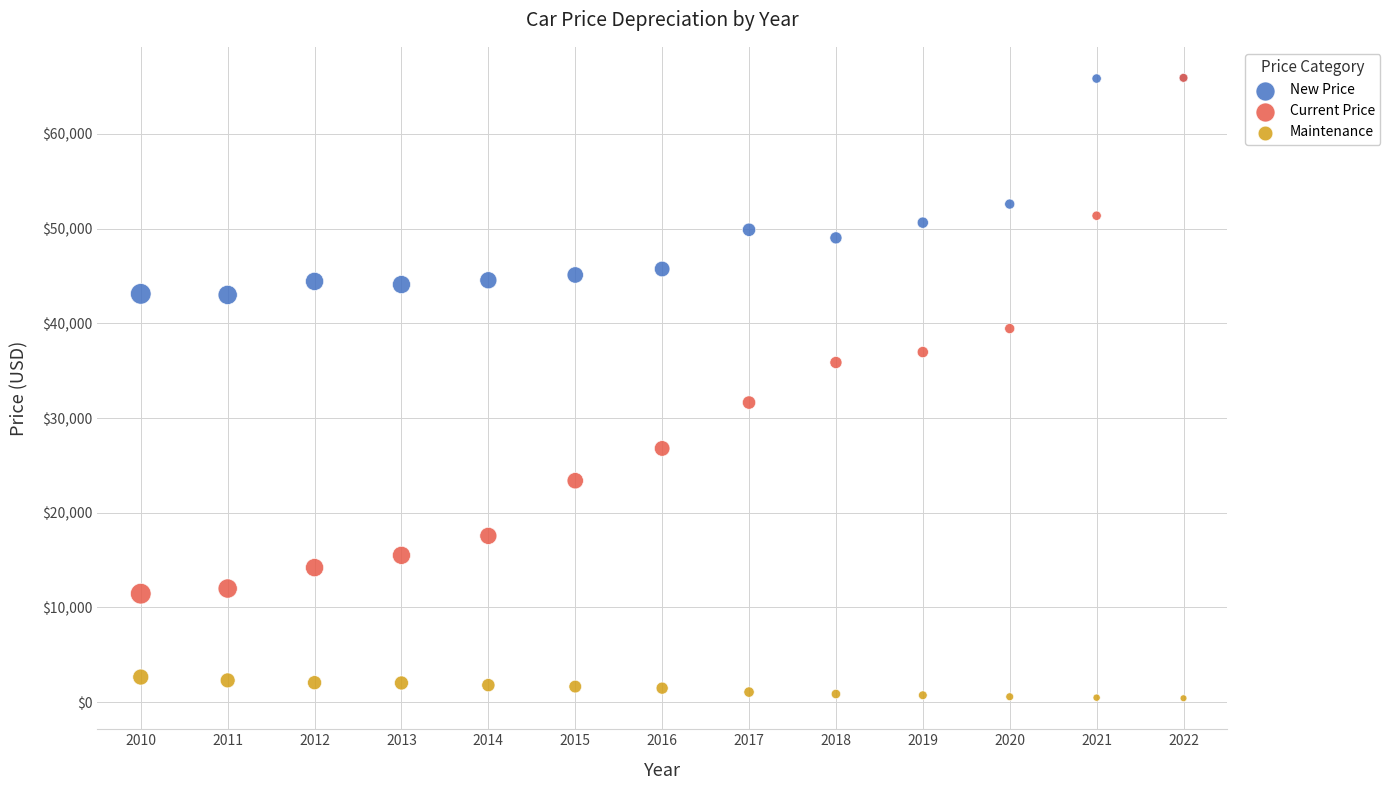

In the Current Price series, what Y value is closest to 38689?

39450